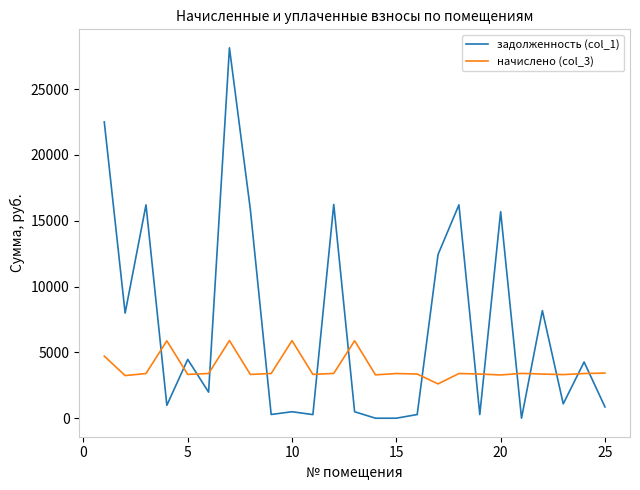

At how many categories does at least one series exceed 5518?

13